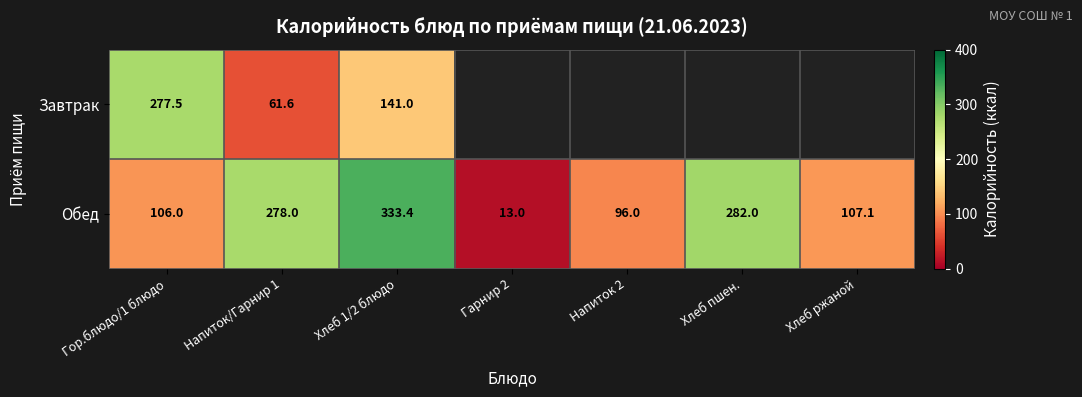

Rank the categories by Обед value from lowest to highest.

Гарнир 2, Напиток 2, Гор.блюдо/1 блюдо, Хлеб ржаной, Напиток/Гарнир 1, Хлеб пшен., Хлеб 1/2 блюдо